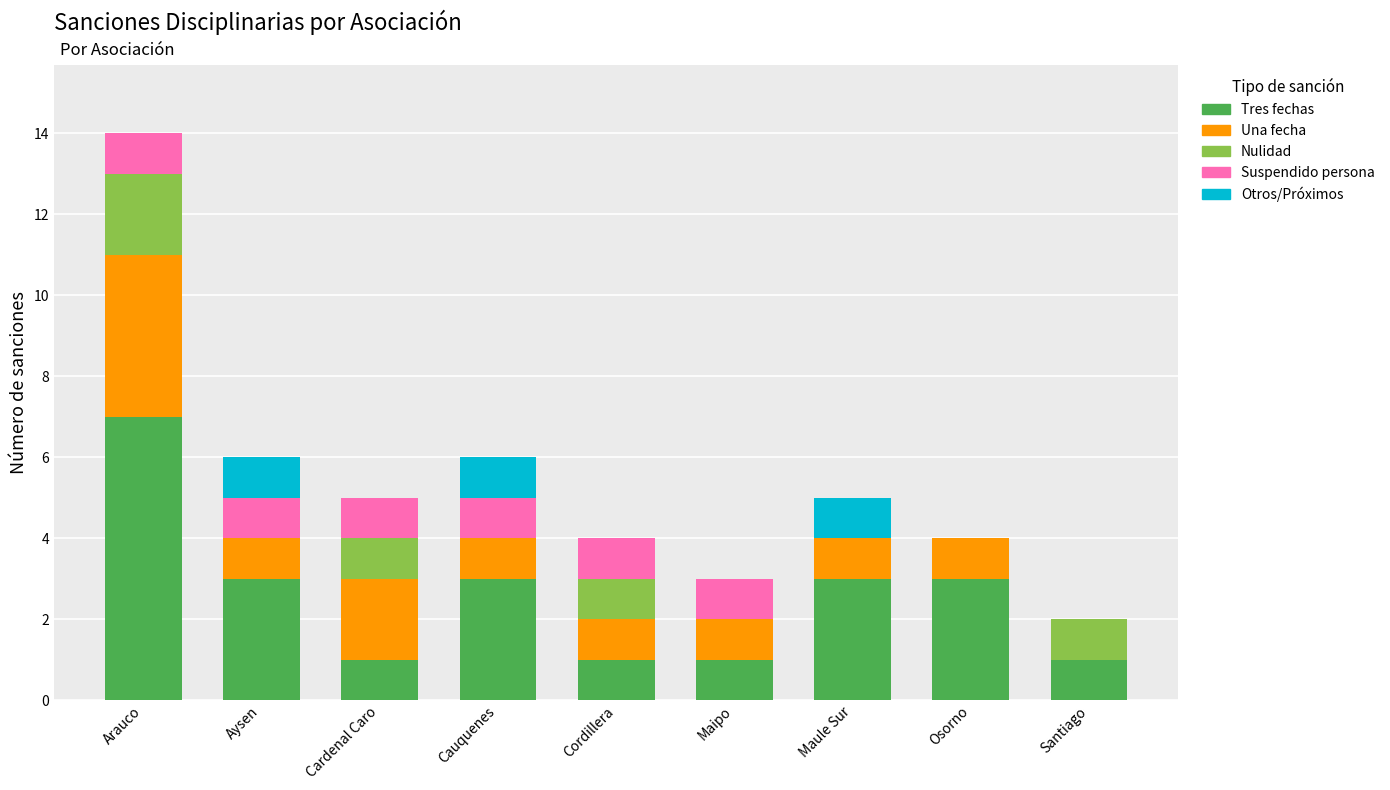

Which category has the highest value in the Tres fechas series?

Arauco